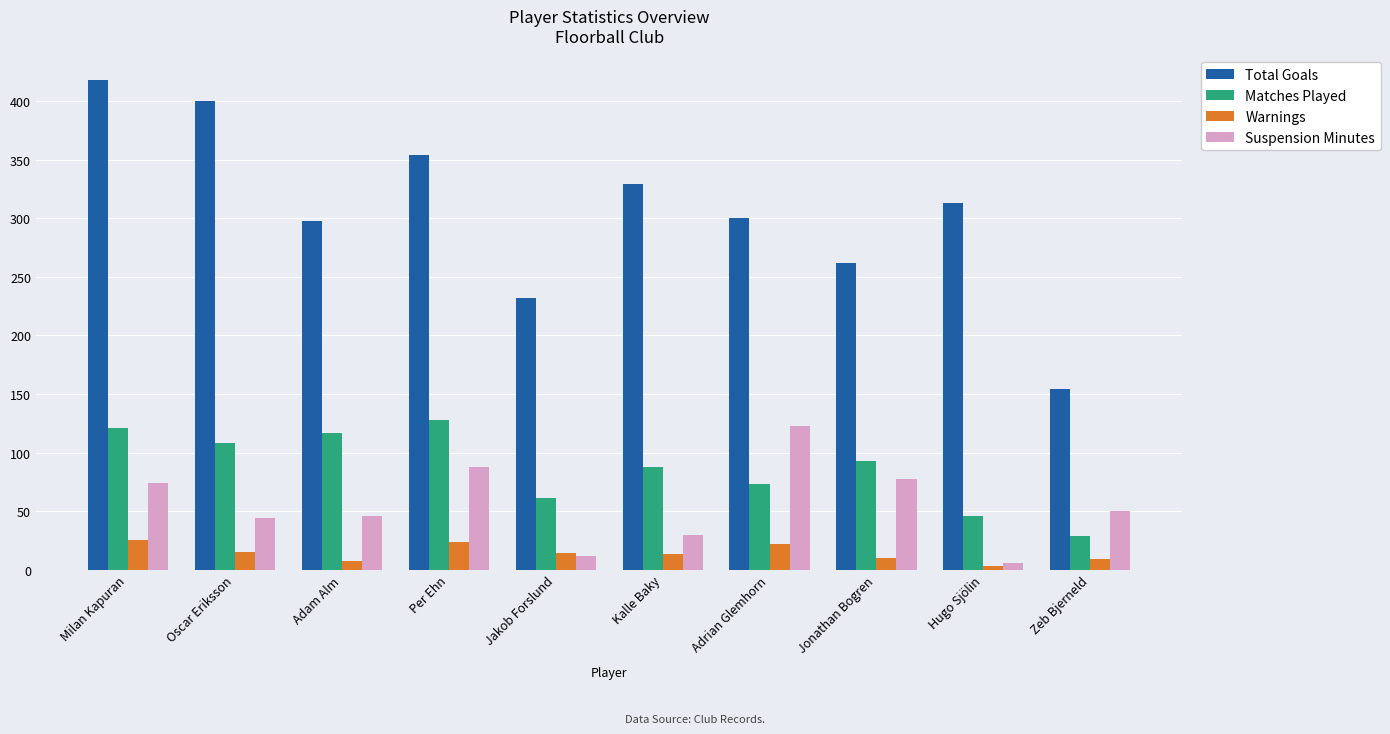

What is the maximum value for Total Goals?

418